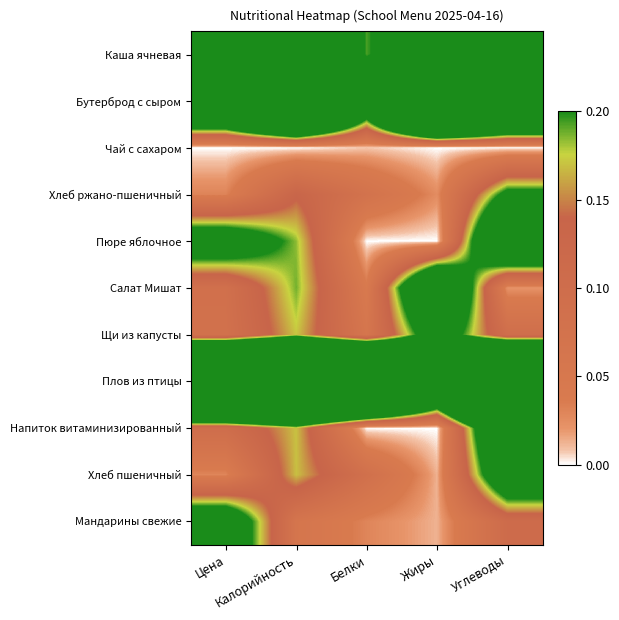

Reading left to right, list all the values displayed in this chart.

Каша ячневая: Цена=0.3	Калорийность=0.5	Белки=0.2	Жиры=0.3	Углеводы=0.6
Бутерброд с сыром: Цена=0.5	Калорийность=0.9	Белки=0.3	Жиры=1.0	Углеводы=0.7
Чай с сахаром: Цена=0.0	Калорийность=0.0	Белки=0.0	Жиры=0.0	Углеводы=0.0
Хлеб ржано-пшеничный: Цена=0.0	Калорийность=0.1	Белки=0.1	Жиры=0.0	Углеводы=0.2
Пюре яблочное: Цена=0.3	Калорийность=0.2	Белки=0.0	Жиры=0.0	Углеводы=0.4
Салат Мишат: Цена=0.1	Калорийность=0.2	Белки=0.0	Жиры=0.4	Углеводы=0.0
Щи из капусты: Цена=0.1	Калорийность=0.2	Белки=0.1	Жиры=0.3	Углеводы=0.1
Плов из птицы: Цена=1.0	Калорийность=1.0	Белки=1.0	Жиры=0.5	Углеводы=1.0
Напиток витаминизированный: Цена=0.1	Калорийность=0.2	Белки=0.0	Жиры=0.0	Углеводы=0.4
Хлеб пшеничный: Цена=0.0	Калорийность=0.2	Белки=0.1	Жиры=0.0	Углеводы=0.3
Мандарины свежие: Цена=0.3	Калорийность=0.1	Белки=0.0	Жиры=0.0	Углеводы=0.1